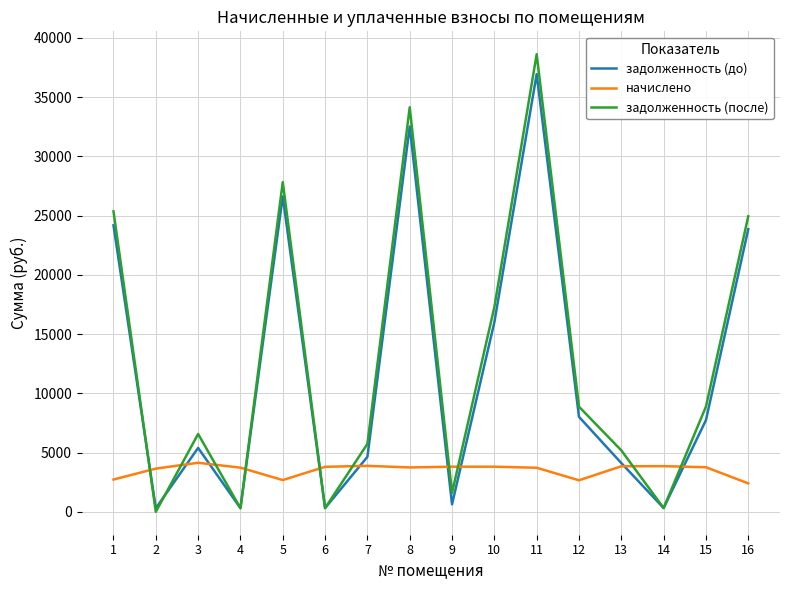

How many times do задолженность (после) and начислено cross each other?

10